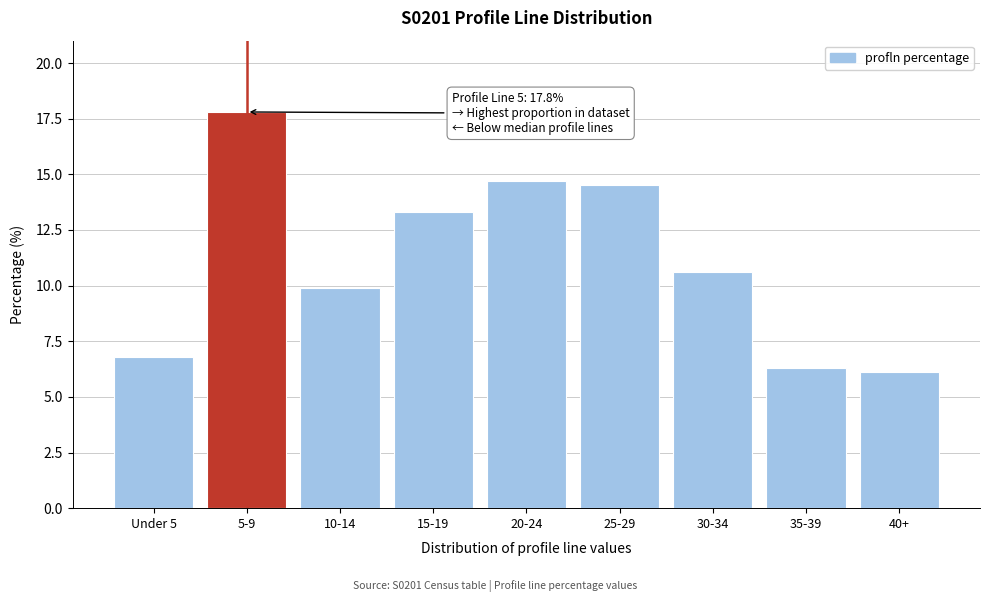

Reading left to right, extract all data points from this chart.

6.8	17.8	9.9	13.3	14.7	14.5	10.6	6.3	6.1